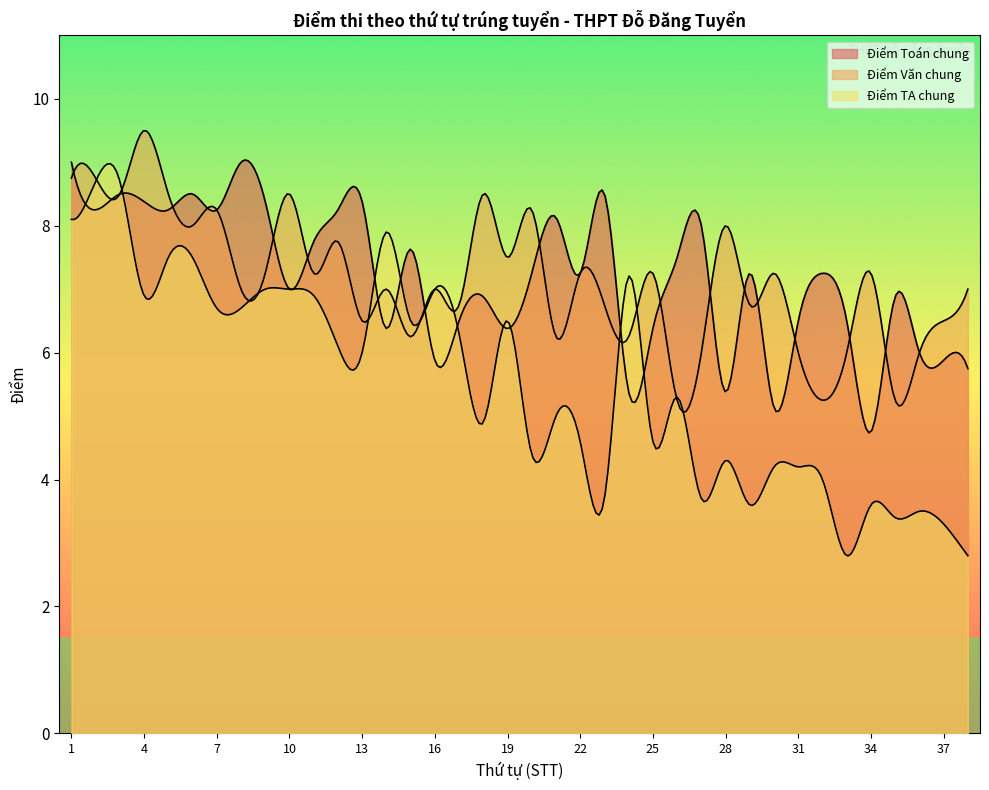

What is the sum of the Điểm Toán chung values at 22 and 38?

13.0